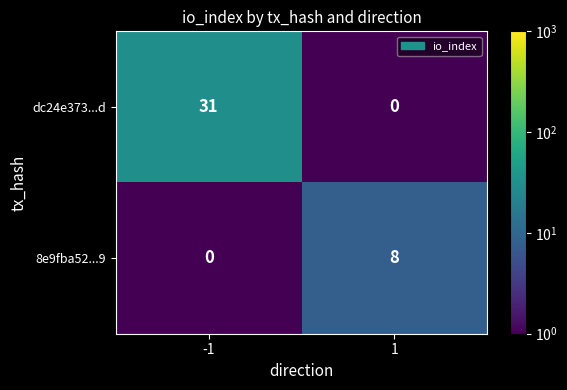

Which series changed the most between -1 and 1?

dc24e373...d